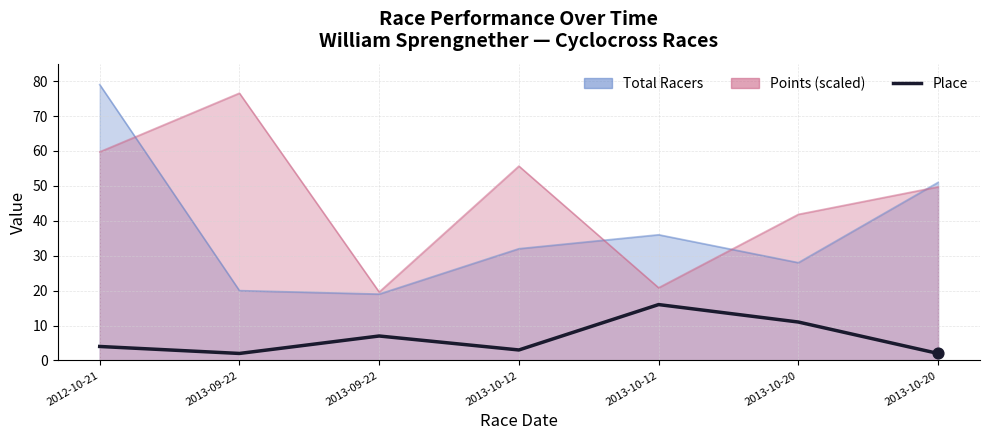

Which has a higher value, 2013-10-20 or 2013-09-22?

2013-10-20